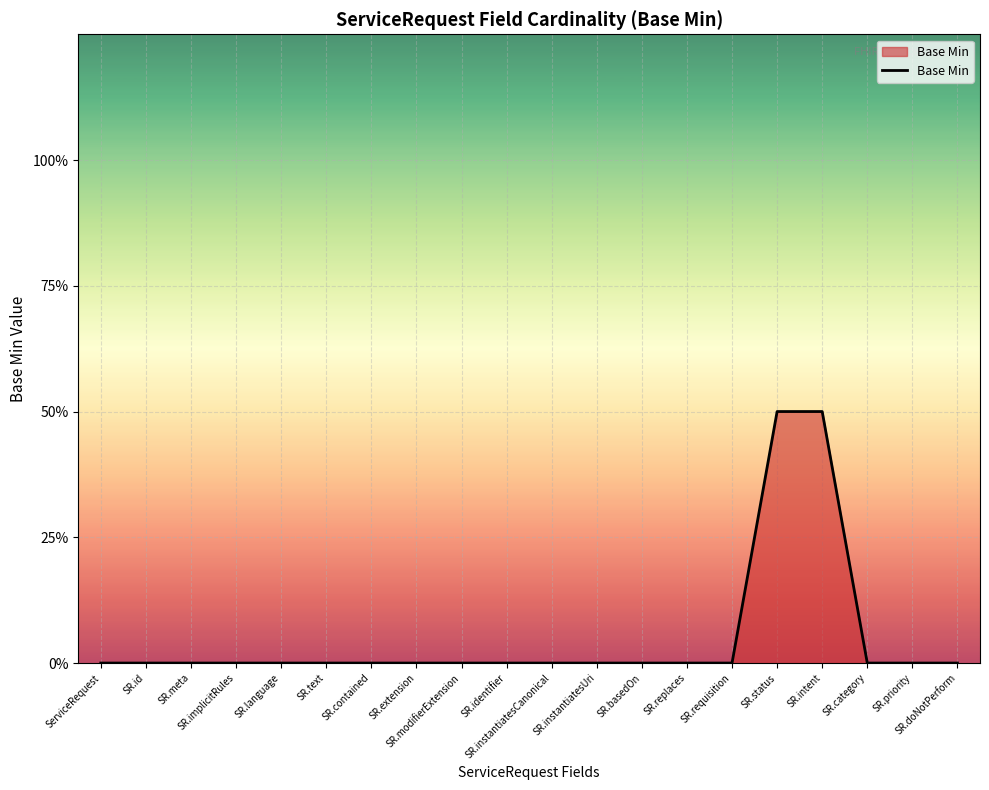

True or false: the data shows -1 at SR.basedOn.

False